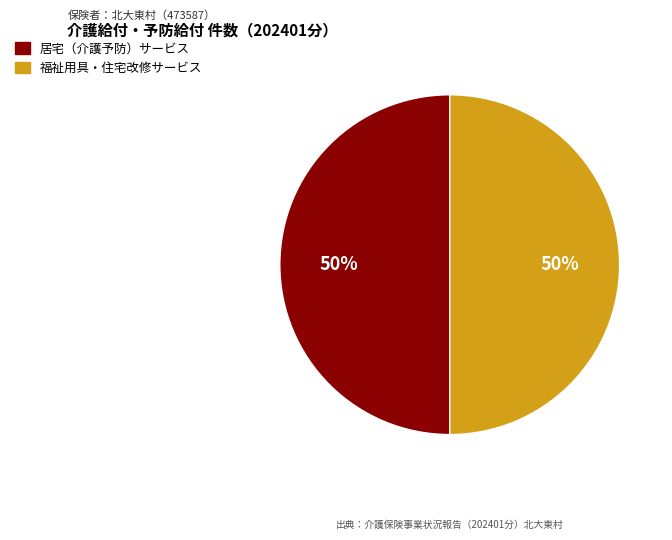

To the nearest percent, what is the average slice percentage?

50%